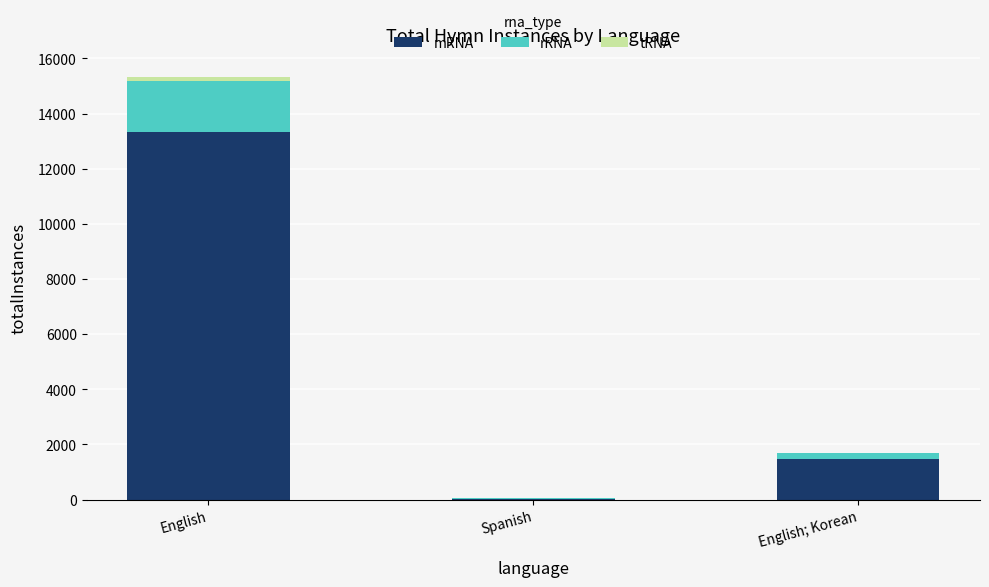

The mRNA series shows 762.5 at English; Korean. True or false?

False